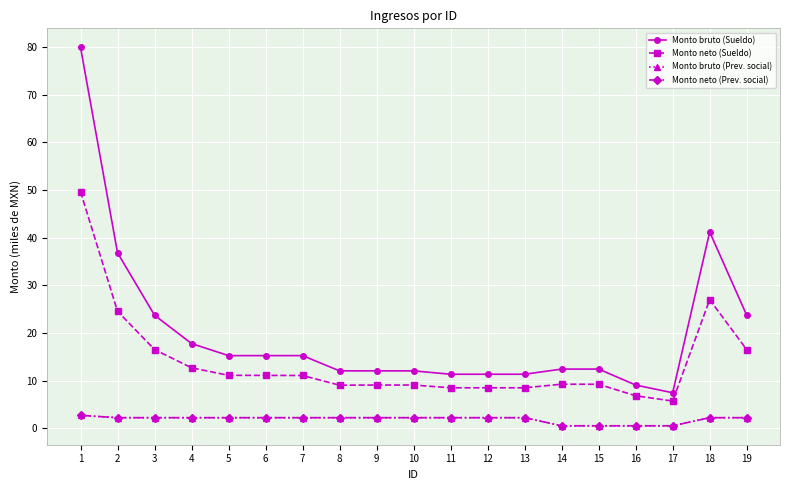

At which label does Monto bruto (Sueldo) first exceed 12?

1